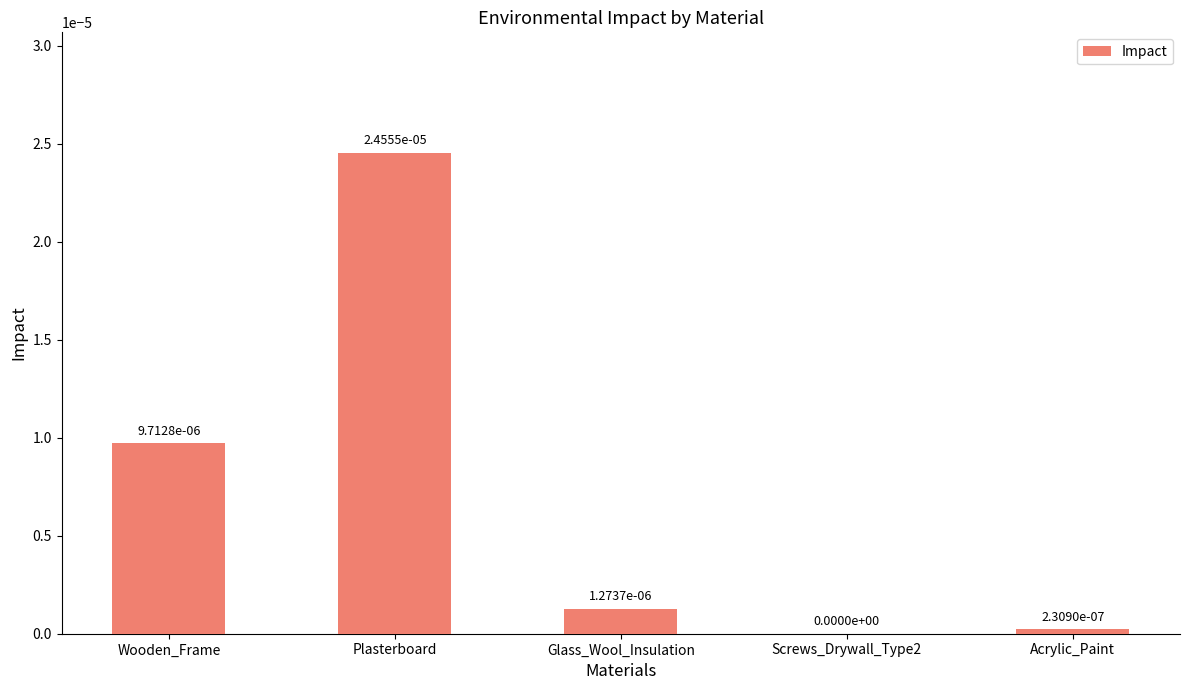

How many positive values are there?

4